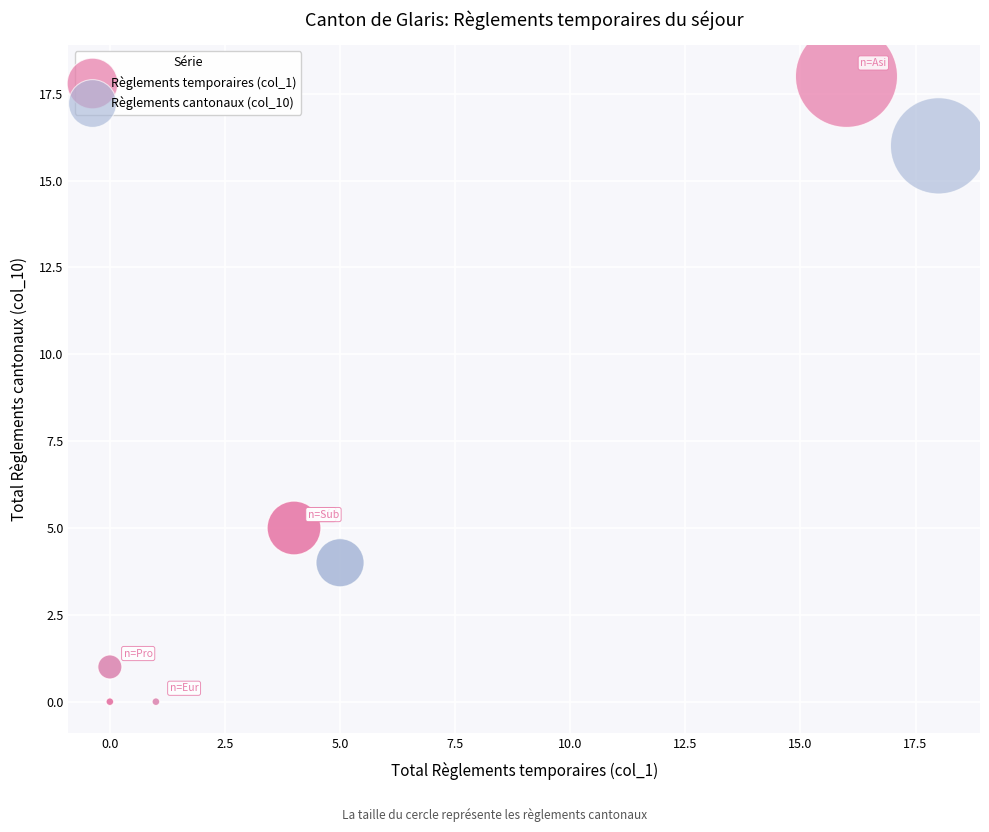

Which series has the largest Y range (max minus min)?

Règlements temporaires (col_1)